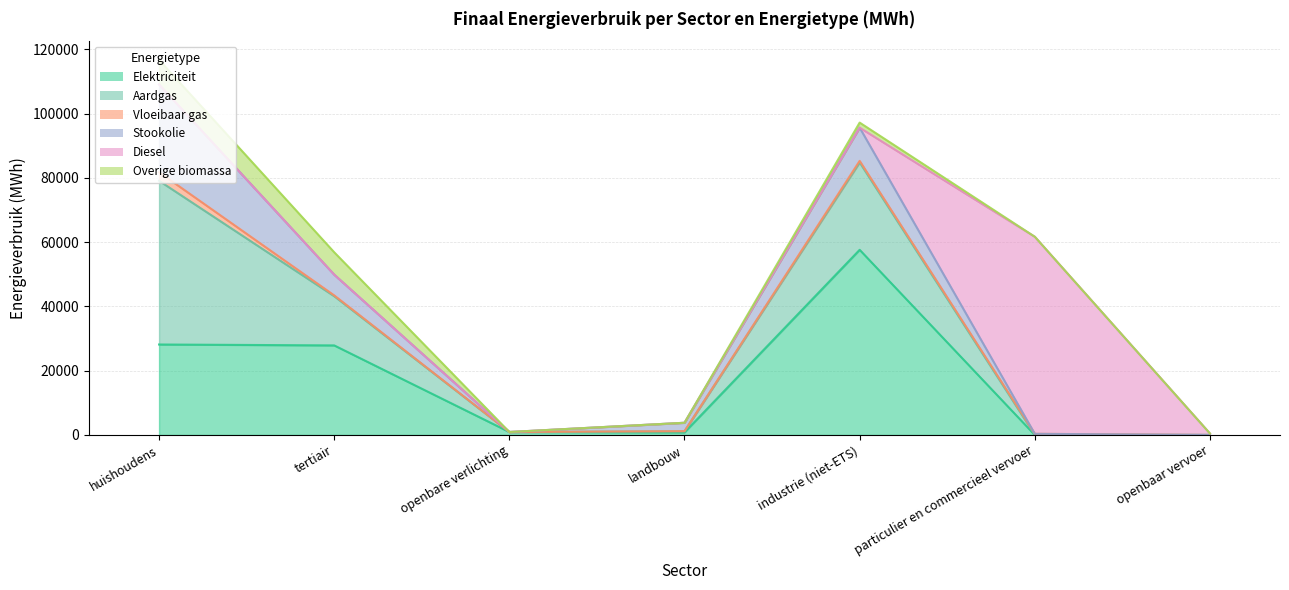

At which label does Stookolie first exceed 2624?

huishoudens